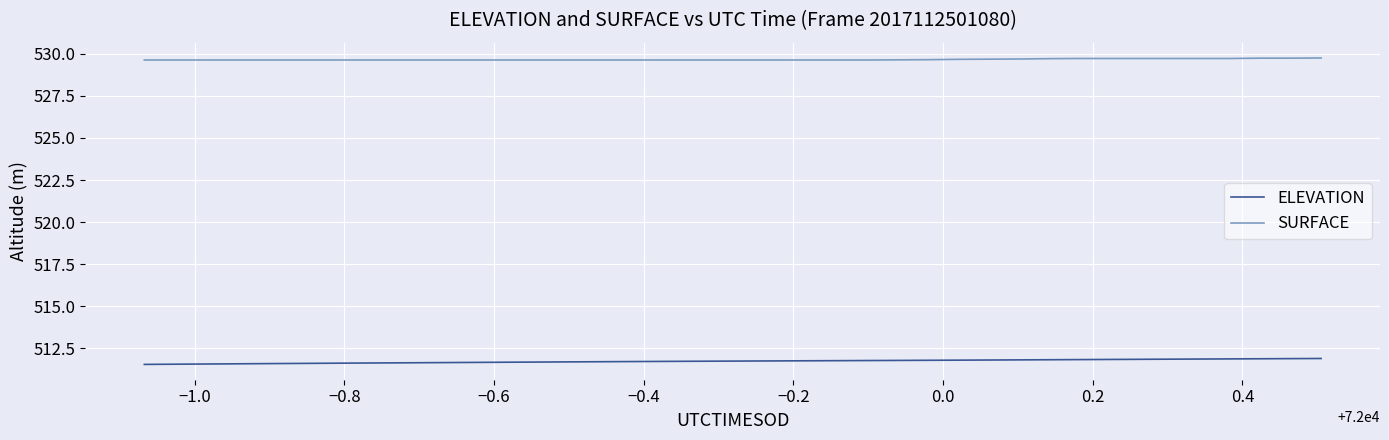

What is the minimum value for ELEVATION?

511.5